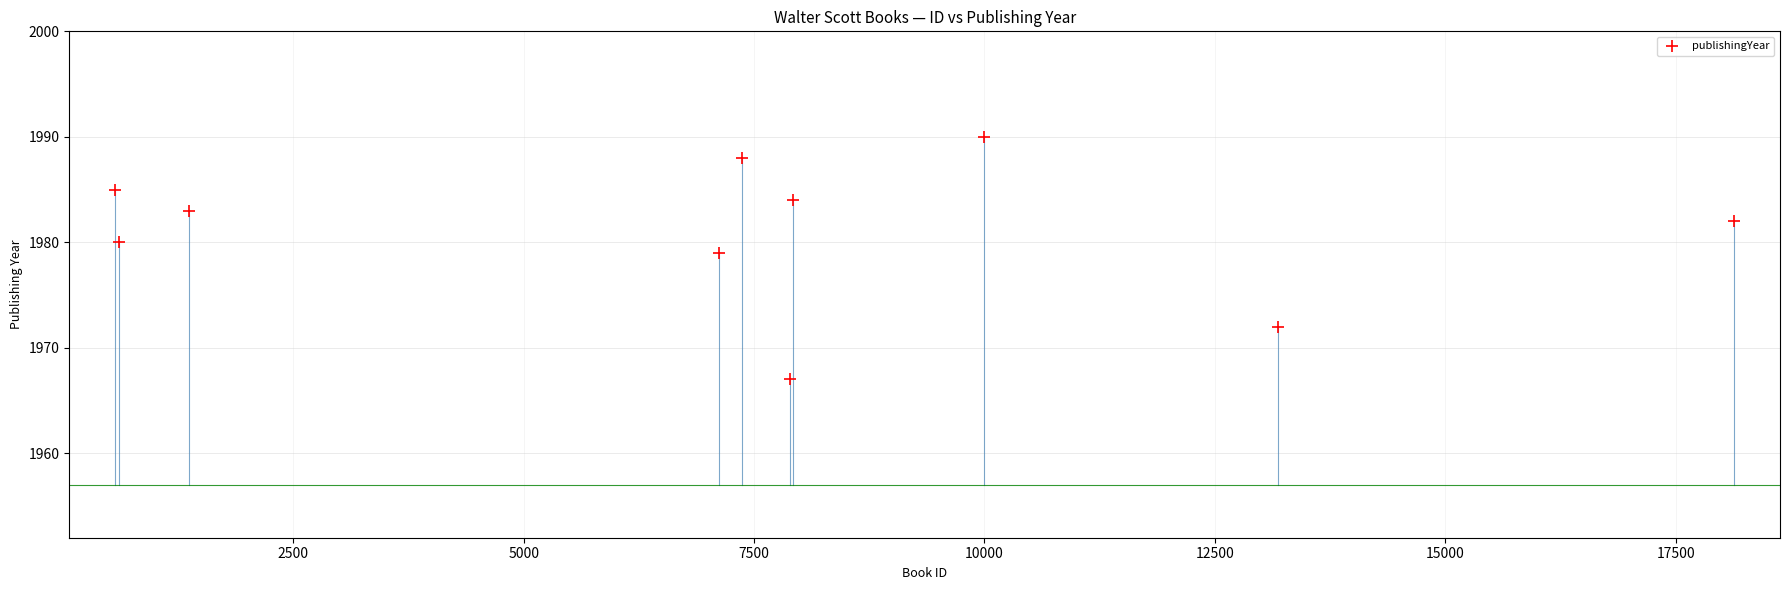

What is the average X value?

7415